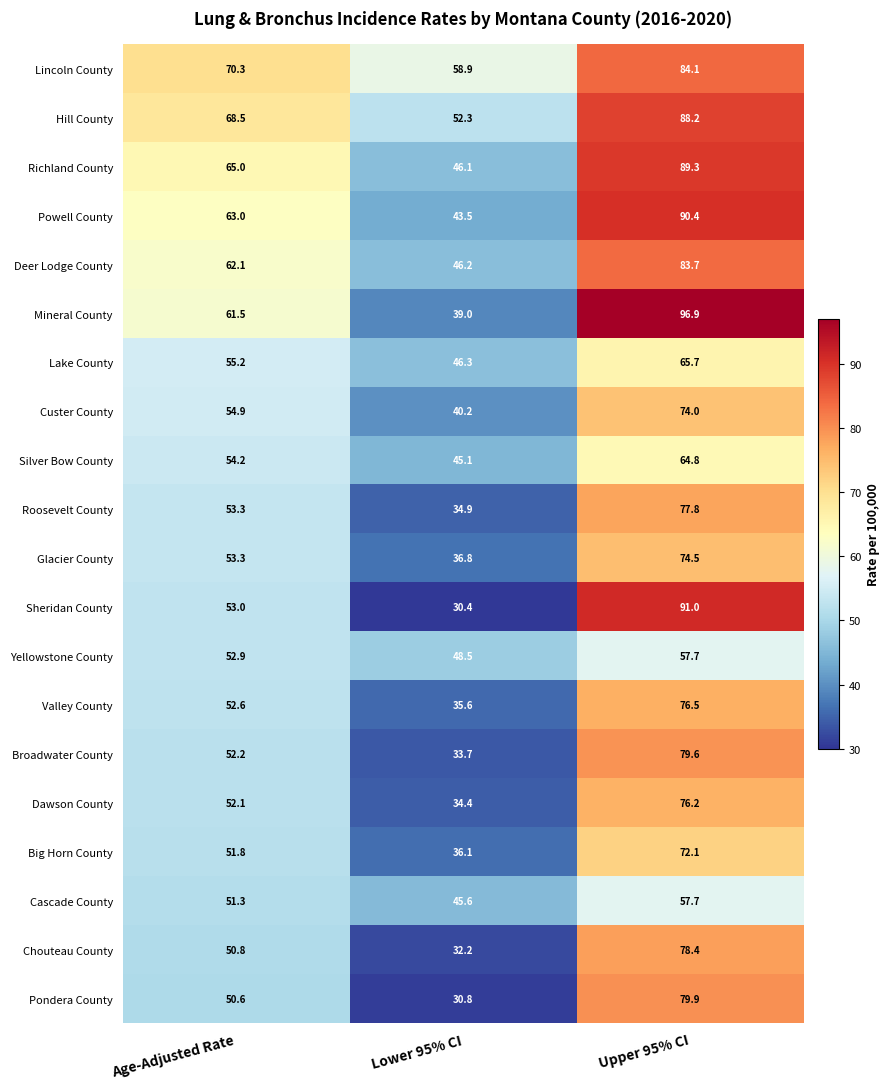

What is the highest value of the Mineral County series?

96.9